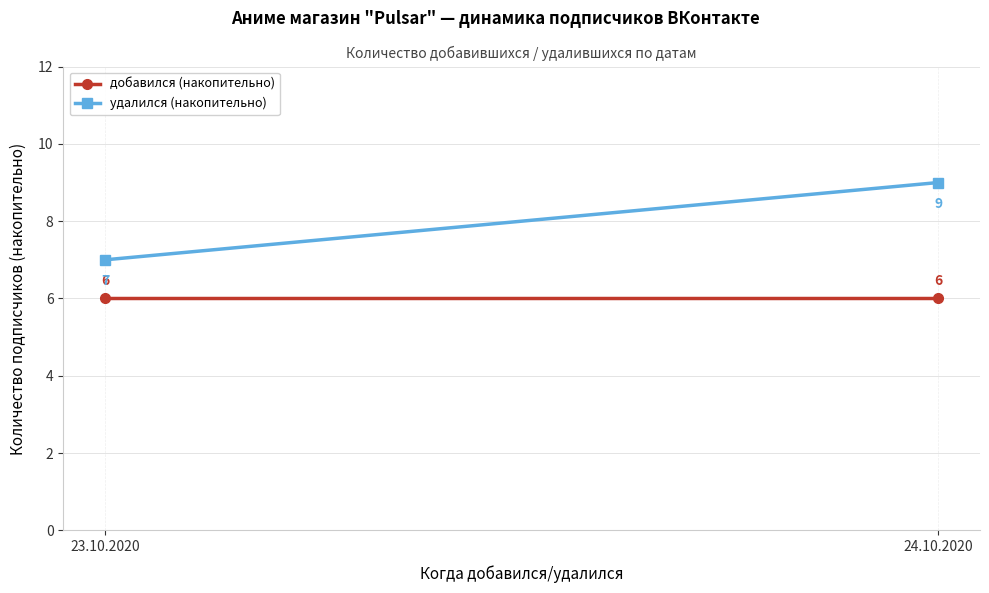

What is the label of the 1st point from the right?

24.10.2020